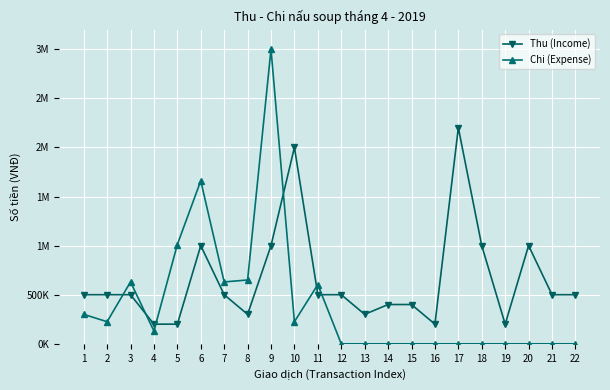

What is the total value across all series at 7?

1130000